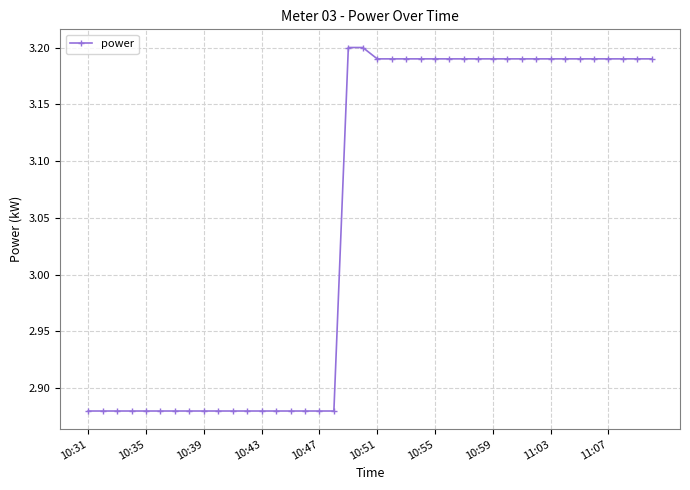

What is the difference between the maximum and minimum values?

0.3